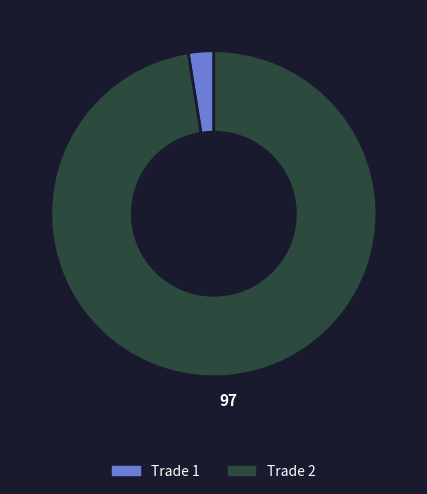

The Trade 2 slice represents 97% of the pie. True or false?

True